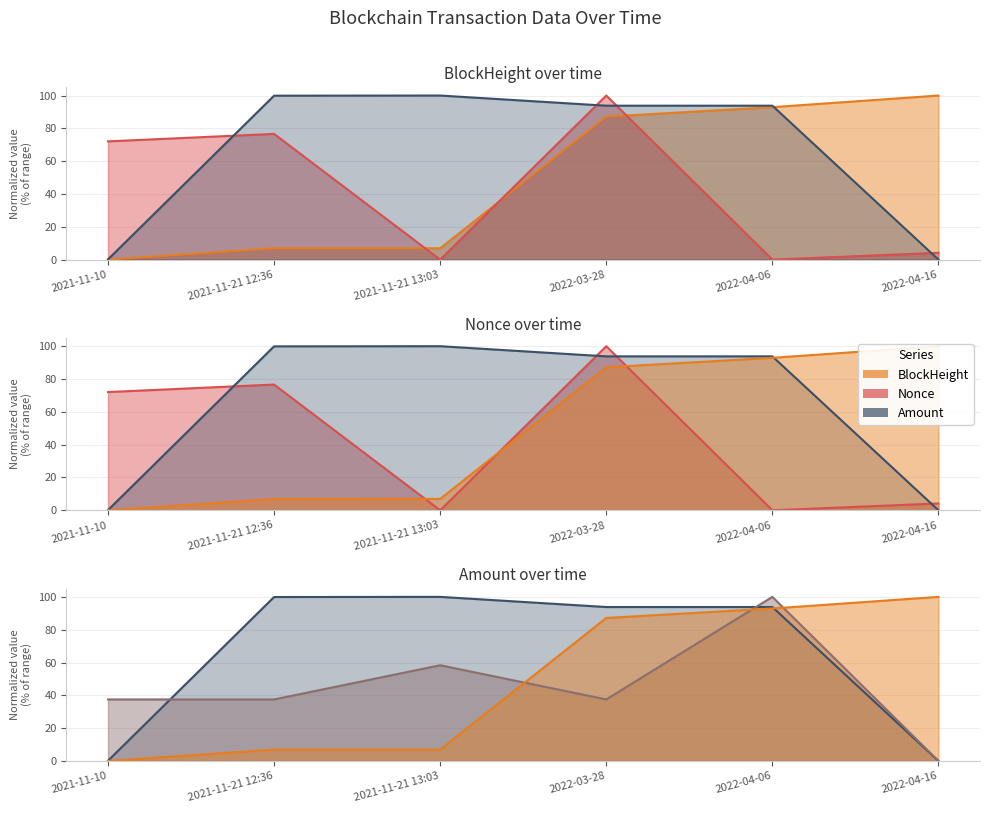

Reading left to right, transcribe all the data shown in this chart.

BlockHeight: 2021-11-10=0.0	2021-11-21 12:36=6.9	2021-11-21 13:03=6.9	2022-03-28=87.2	2022-04-06=92.9	2022-04-16=100.0
Nonce: 2021-11-10=72.1	2021-11-21 12:36=76.6	2021-11-21 13:03=0.0	2022-03-28=100.0	2022-04-06=0.0	2022-04-16=4.2
Amount: 2021-11-10=0.1	2021-11-21 12:36=99.9	2021-11-21 13:03=100.0	2022-03-28=93.8	2022-04-06=93.8	2022-04-16=0.0
Fee: 2021-11-10=37.5	2021-11-21 12:36=37.5	2021-11-21 13:03=58.3	2022-03-28=37.5	2022-04-06=100.0	2022-04-16=0.0